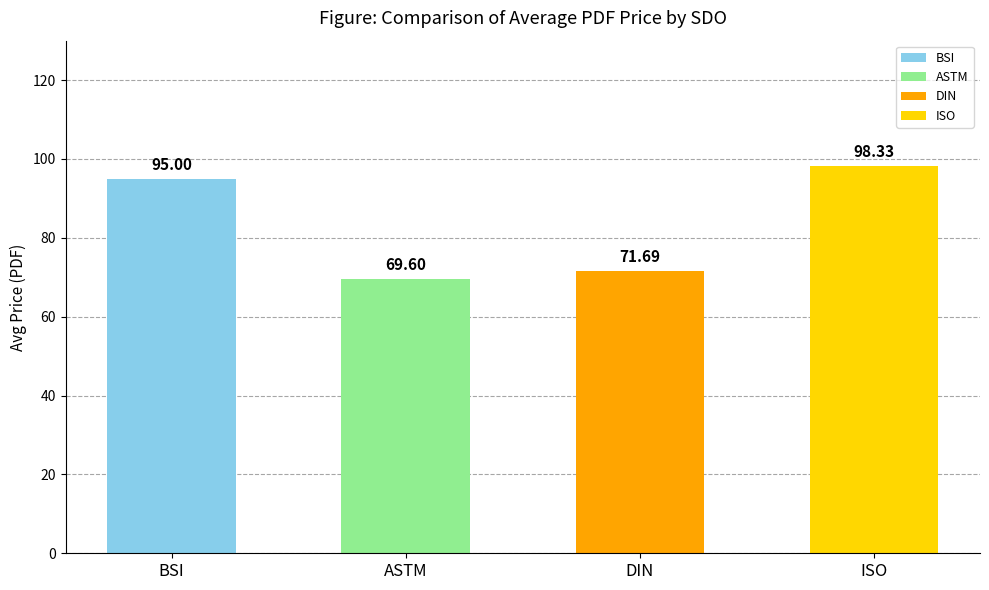

Count the number of data series in this chart.

1